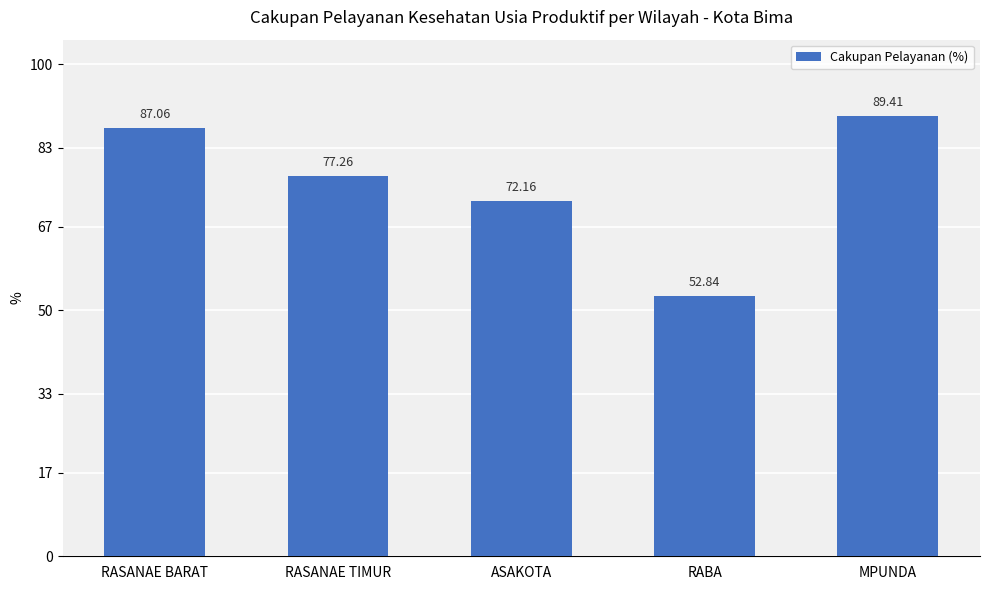

Which label corresponds to the largest value in the chart?

MPUNDA